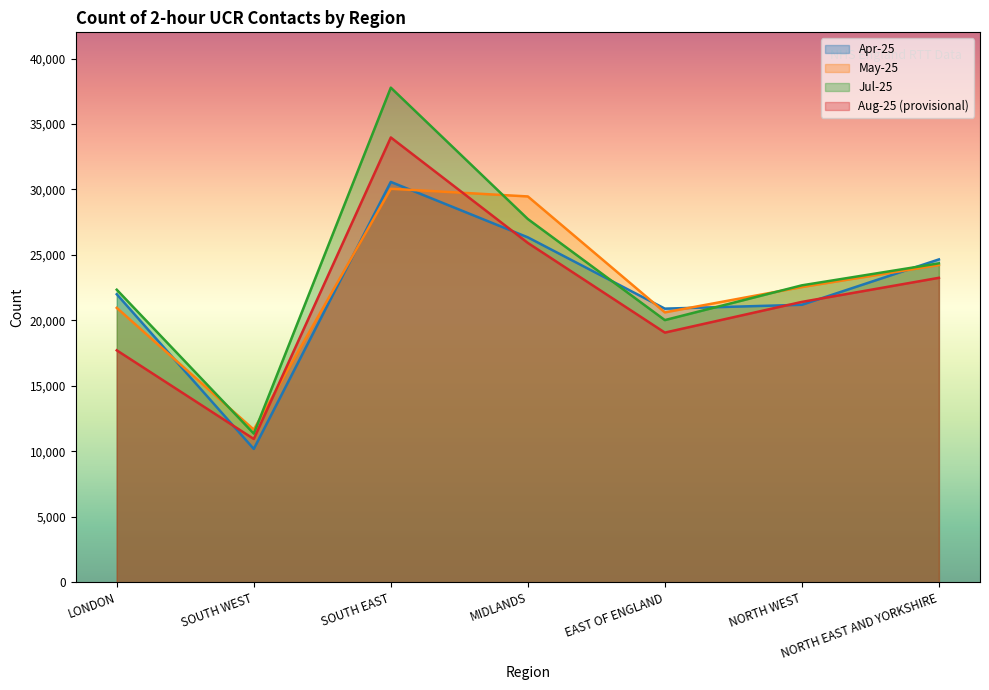

What is the label of the 5th point from the left?

EAST OF ENGLAND